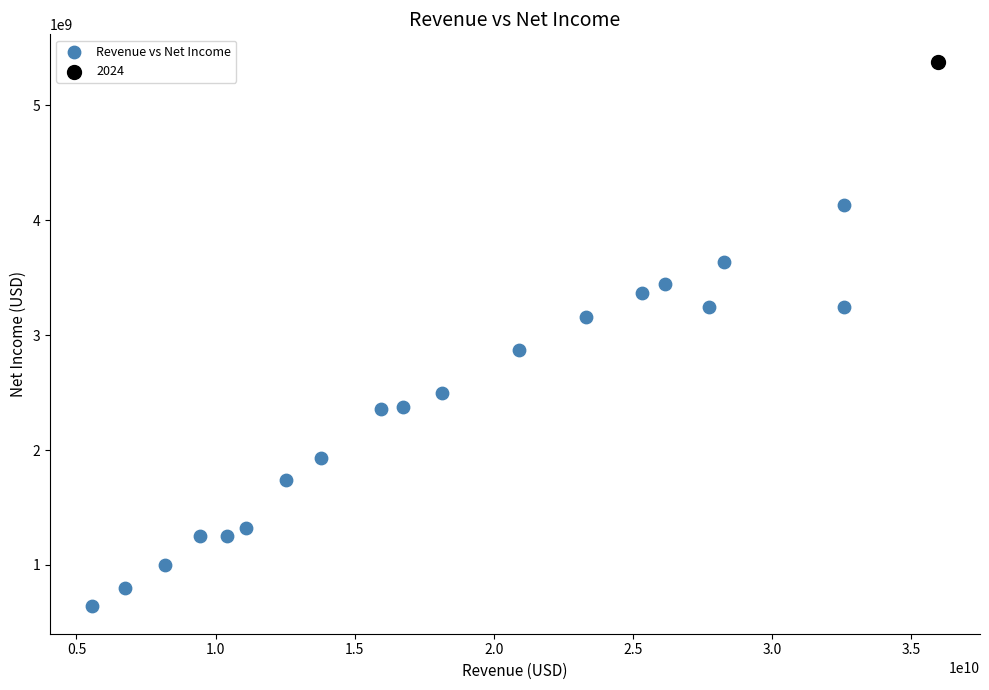

What are all the series names shown in the legend?

Revenue vs Net Income, 2024